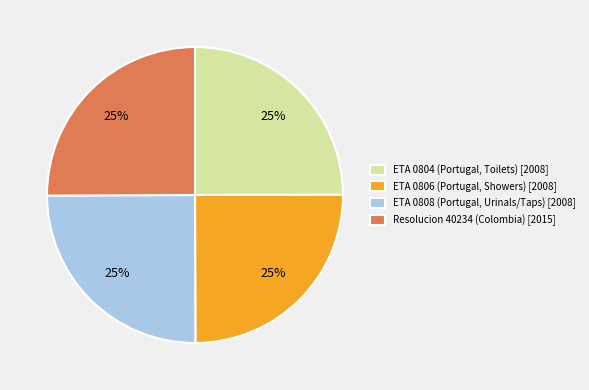

To the nearest percent, what percentage of the pie is ETA 0808 (Portugal, Urinals/Taps)?

25%